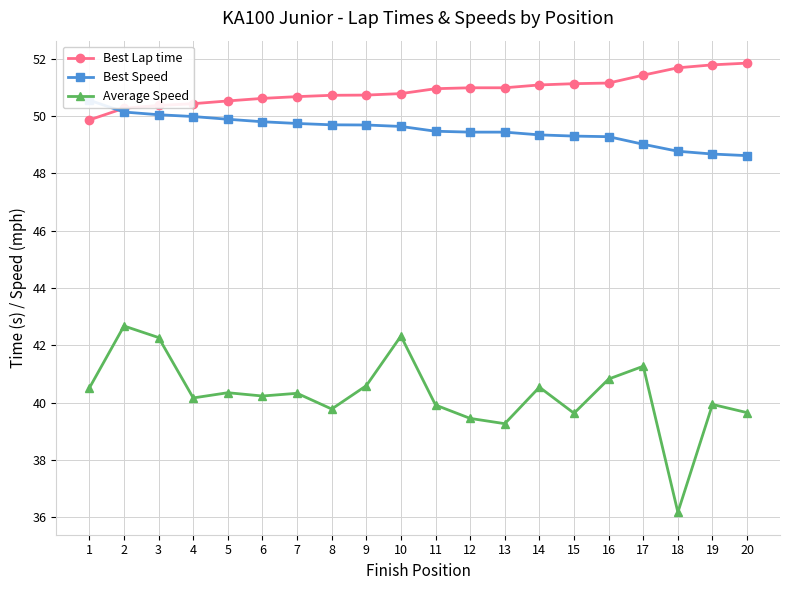

Which series has the largest total across all categories?

Best Lap time